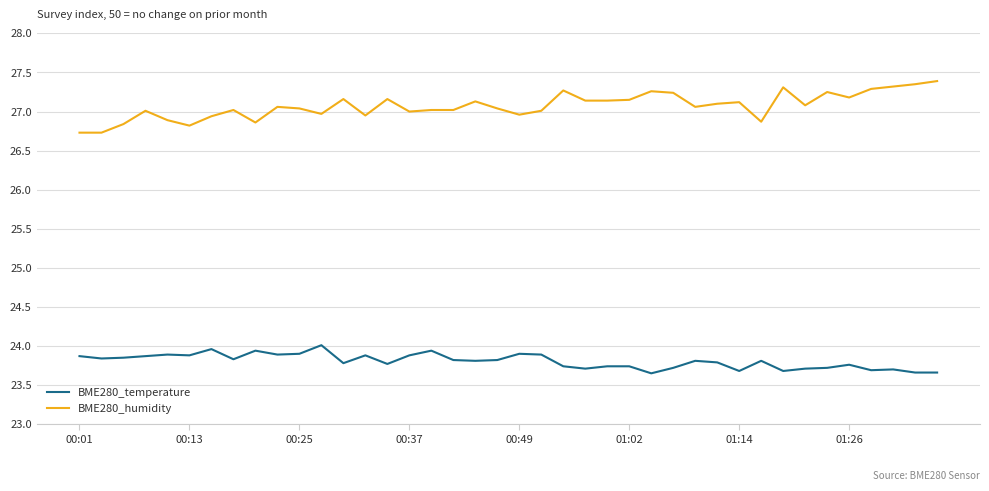

What is the minimum value for BME280_humidity?

26.7